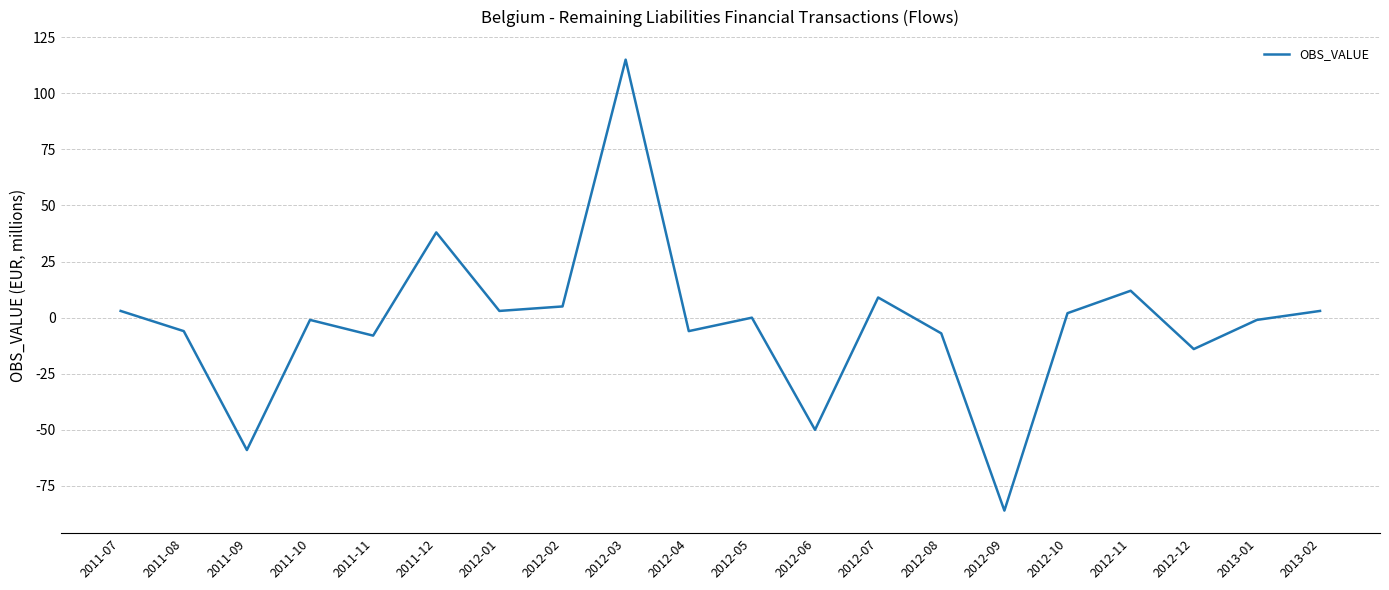

How many interior local valleys (lower than both neighbors) does the data have?

7